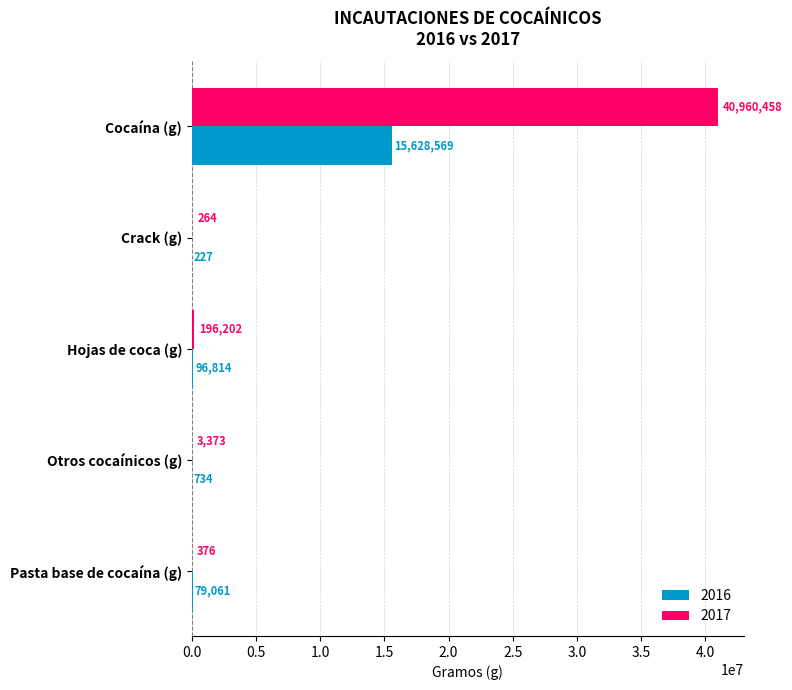

The value of 2017 at Pasta base de cocaína (g) is 376. True or false?

True